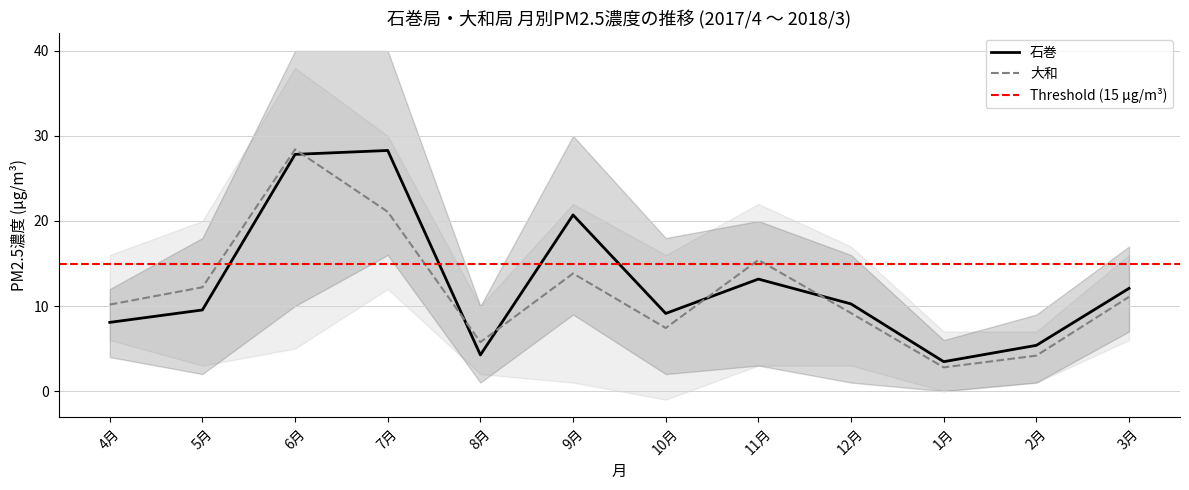

At which category does 石巻_lower reach its first local peak?

7月